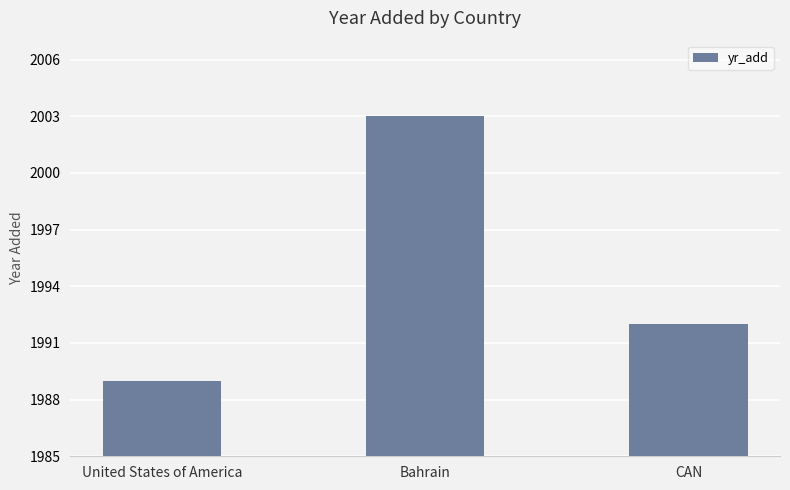

How many data points are less than 1992?

1